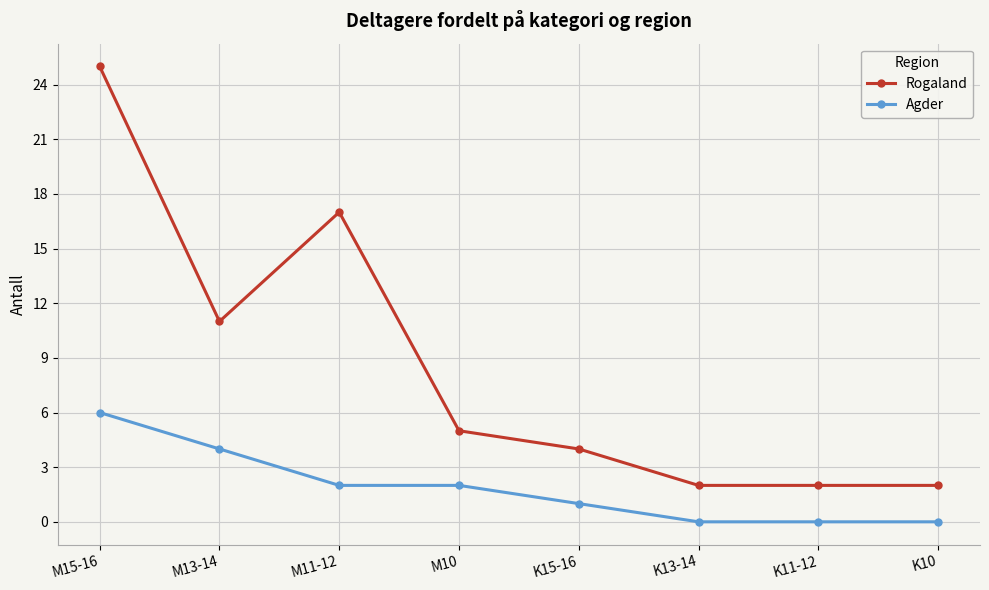

The Rogaland series shows 17 at M11-12. True or false?

True